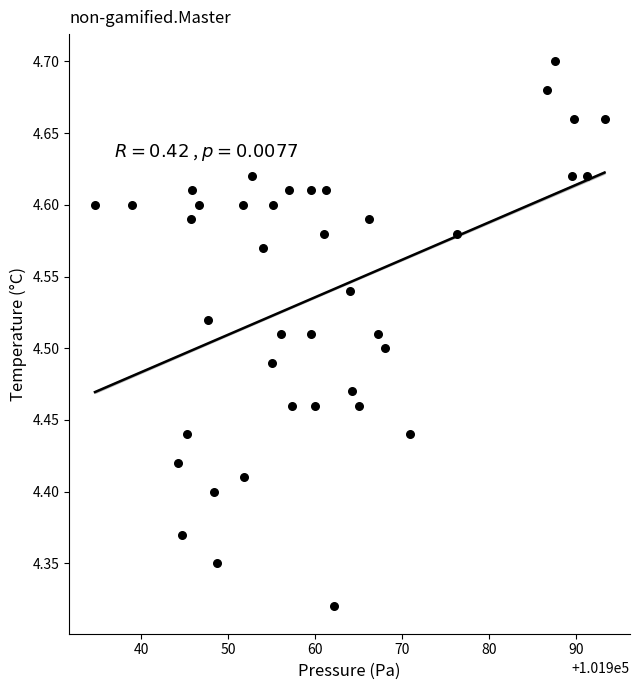

What is the range of Y values (max minus min)?

0.4